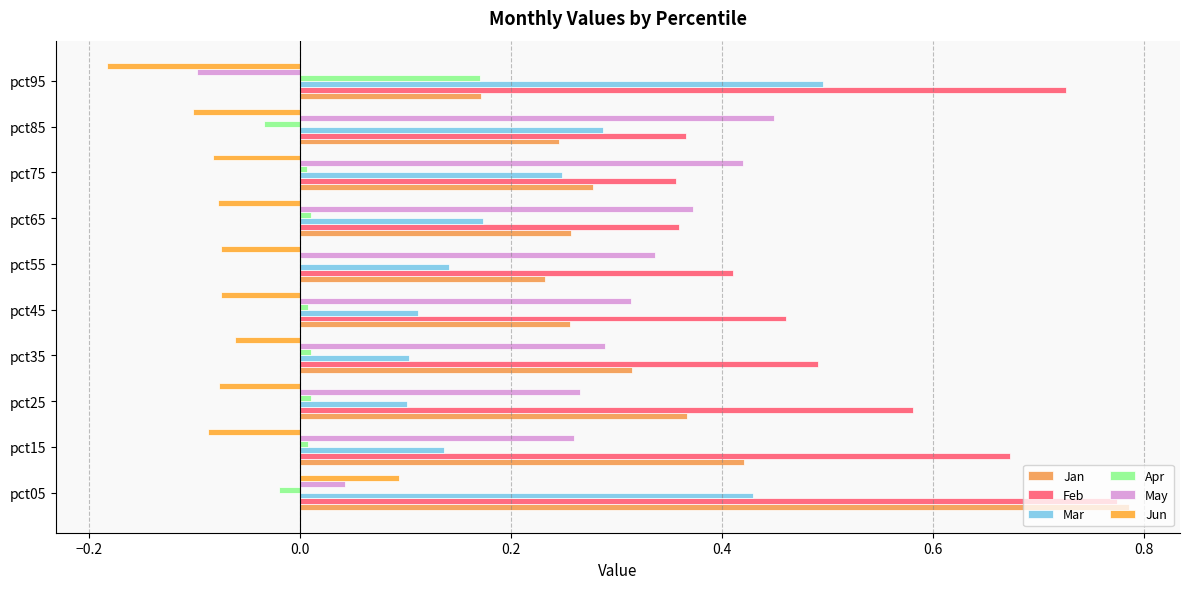

Count the number of data series in this chart.

6